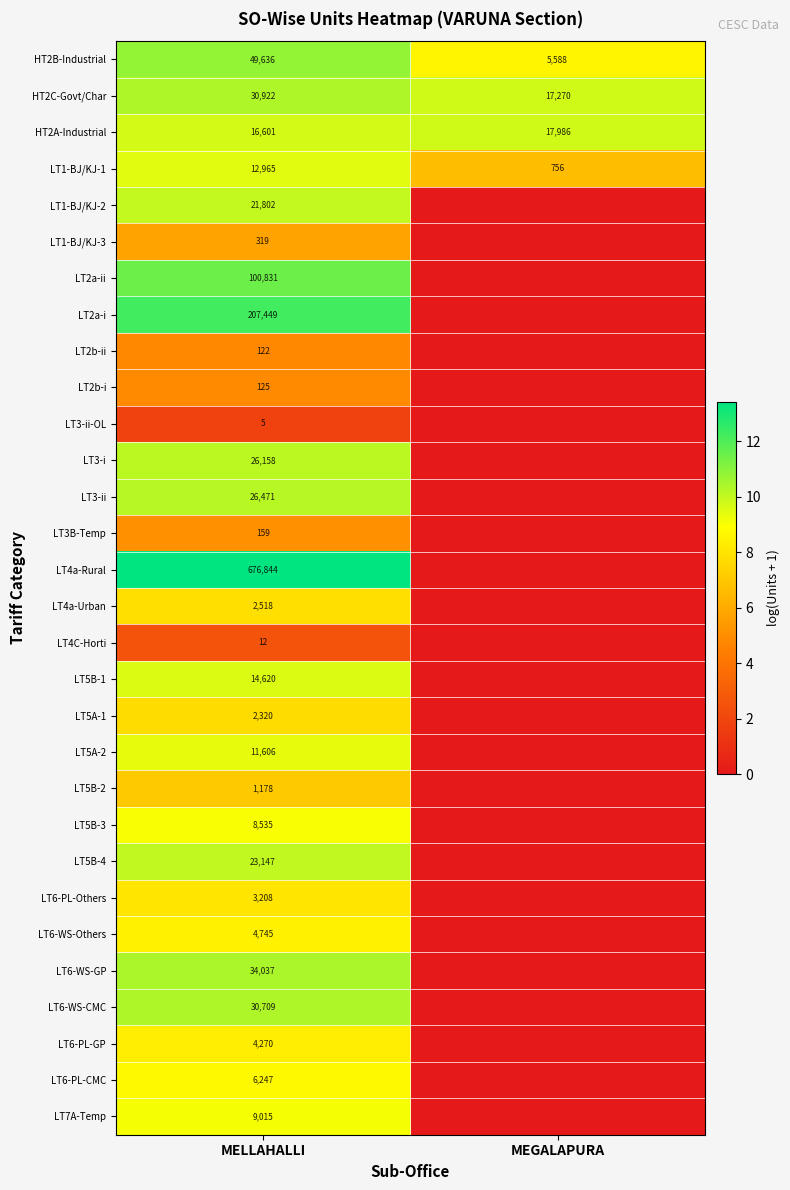

What is the greatest value displayed?

13.4